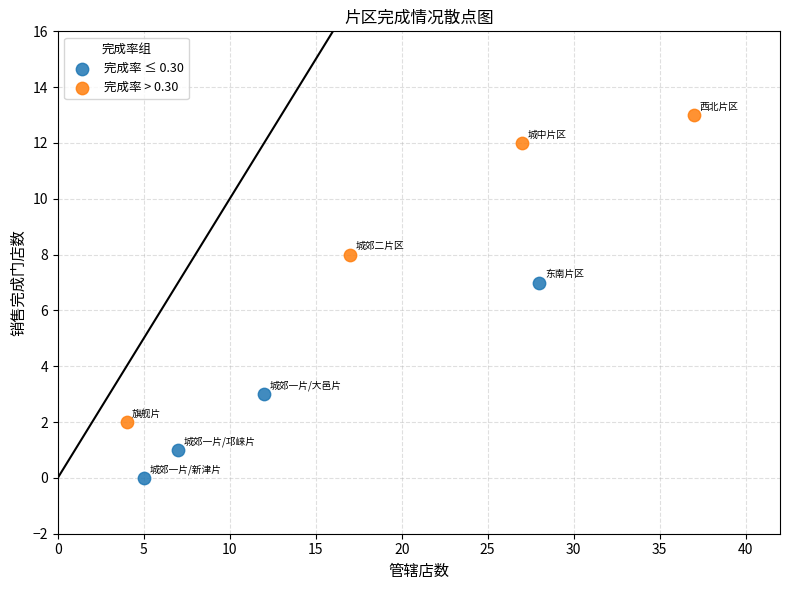

Which series contains the highest Y value?

完成率 > 0.30